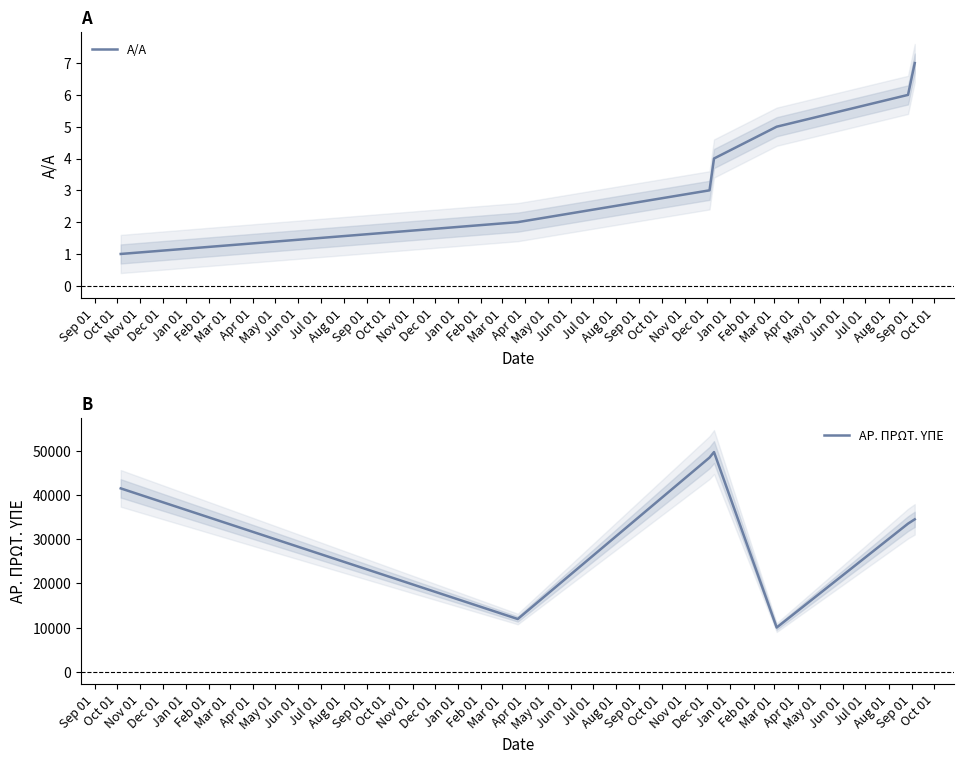

How many interior local valleys does the ΑΡ. ΠΡΩΤ. ΥΠΕ series have?

2